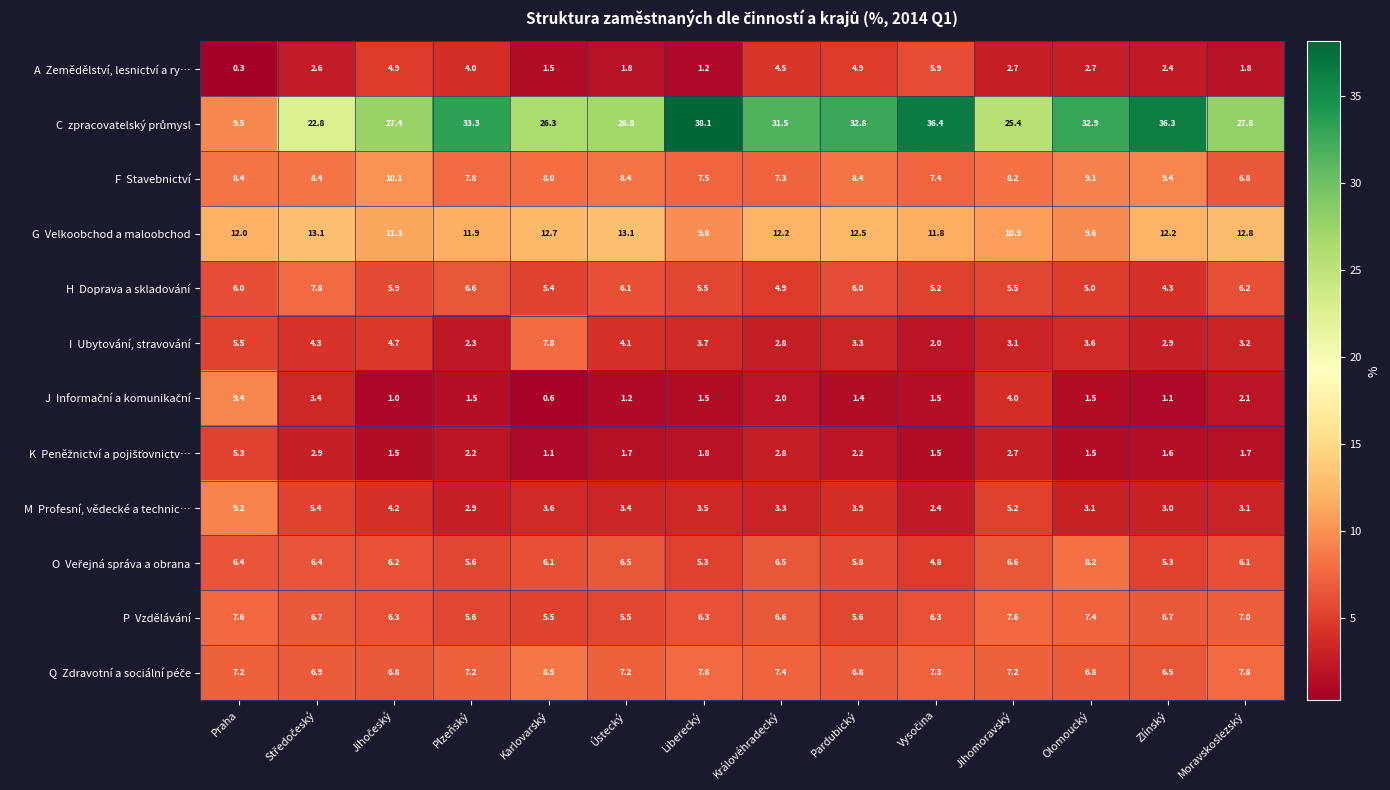

Which label corresponds to the largest value in the chart?

Liberecký